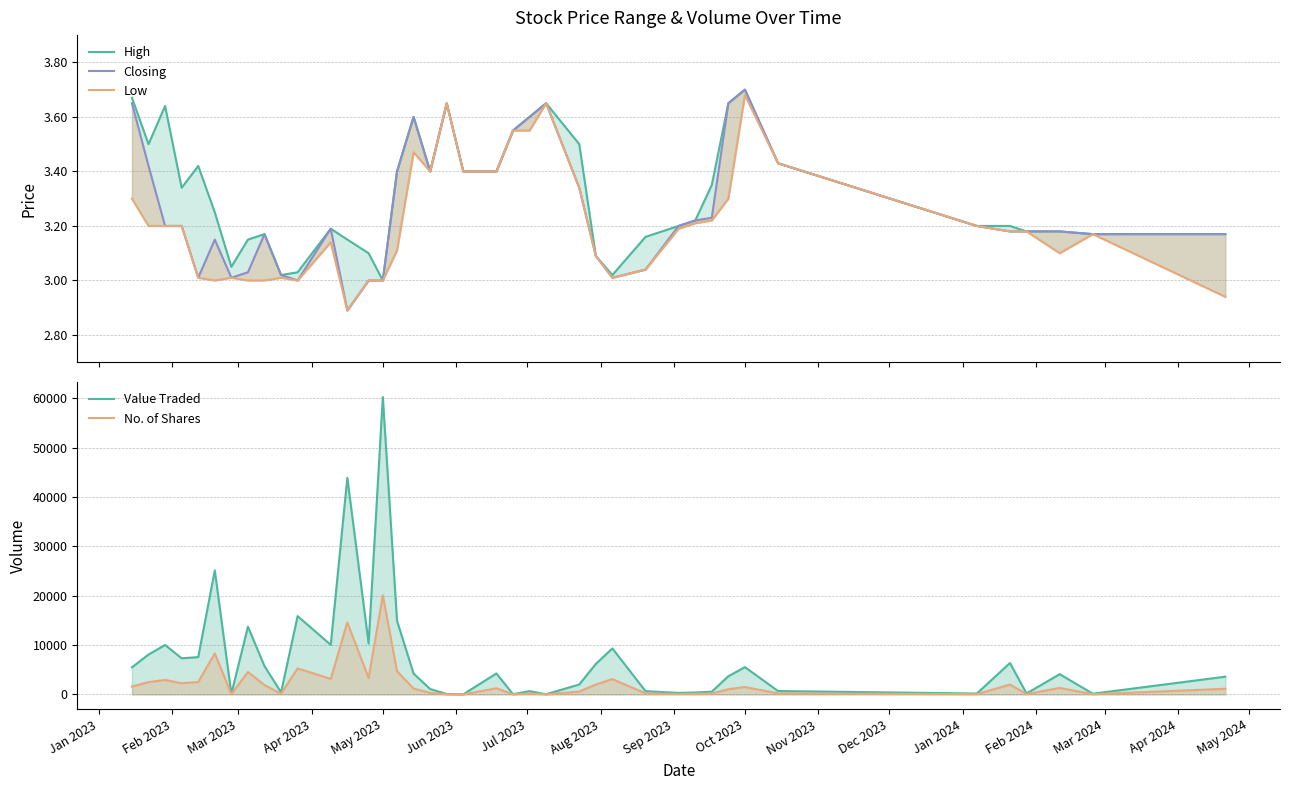

What is the highest value of the Low series?

3.7